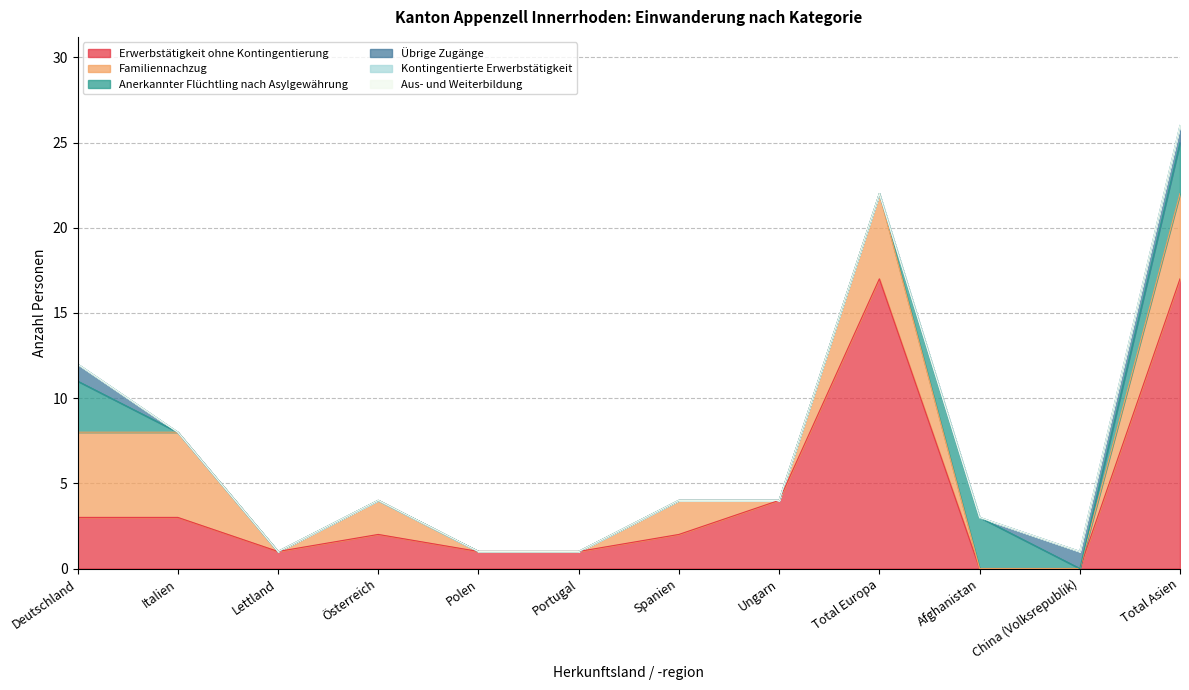

Reading left to right, list all the values displayed in this chart.

Erwerbstätigkeit ohne Kontingentierung: 3	3	1	2	1	1	2	4	17	0	0	17
Familiennachzug: 5	5	0	2	0	0	2	0	5	0	0	5
Anerkannter Flüchtling nach Asylgewährung: 3	0	0	0	0	0	0	0	0	3	0	3
Übrige Zugänge: 1	0	0	0	0	0	0	0	0	0	1	1
Kontingentierte Erwerbstätigkeit: 0	0	0	0	0	0	0	0	0	0	0	0
Aus- und Weiterbildung: 0	0	0	0	0	0	0	0	0	0	0	0